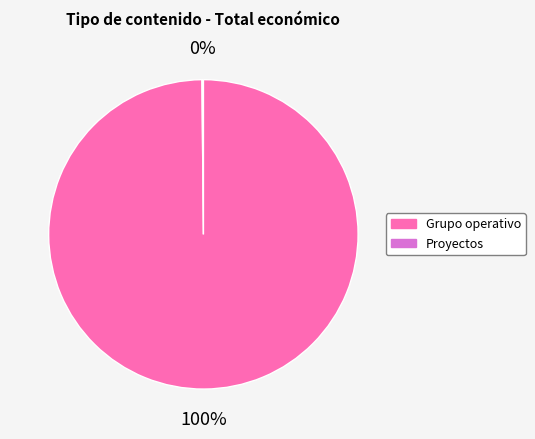

Does any single category account for the majority?

Yes